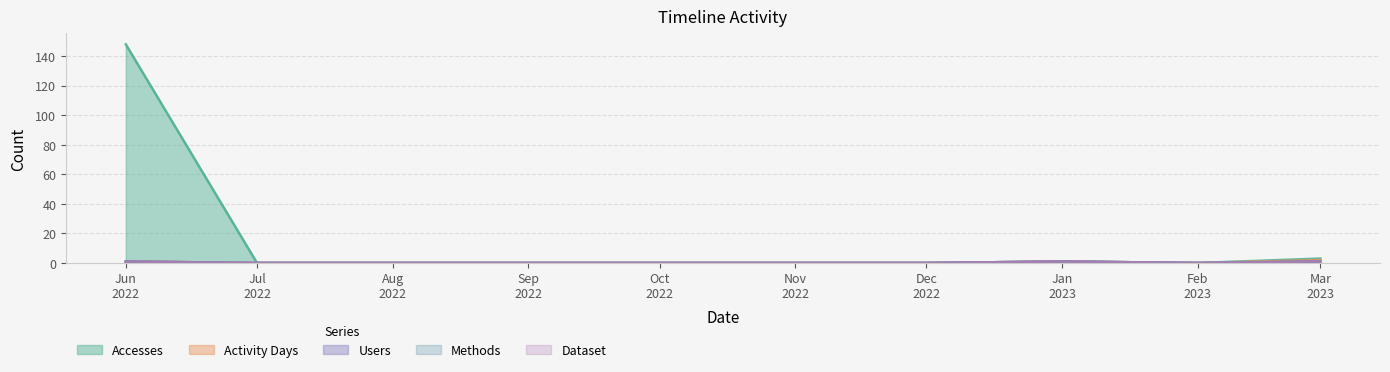

Does the chart display data point markers on the line(s)?

No